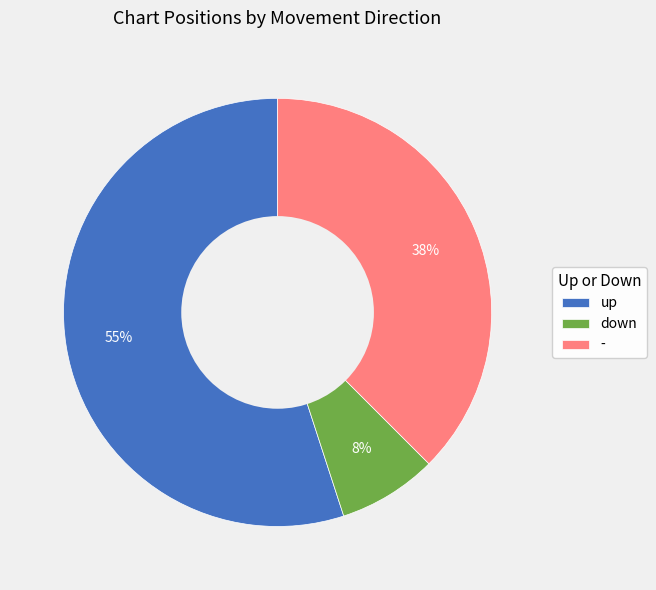

To the nearest percent, what portion does down represent?

8%